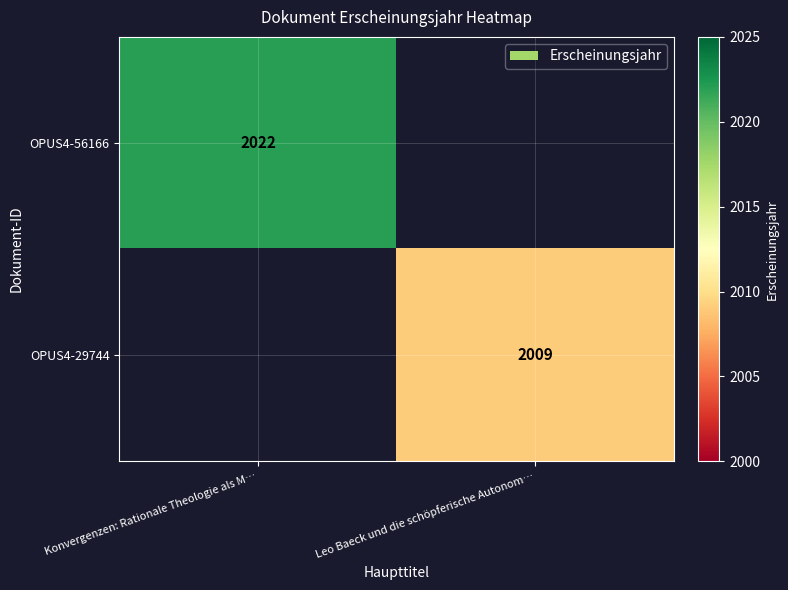

What is the minimum value shown in the chart?

2009.0